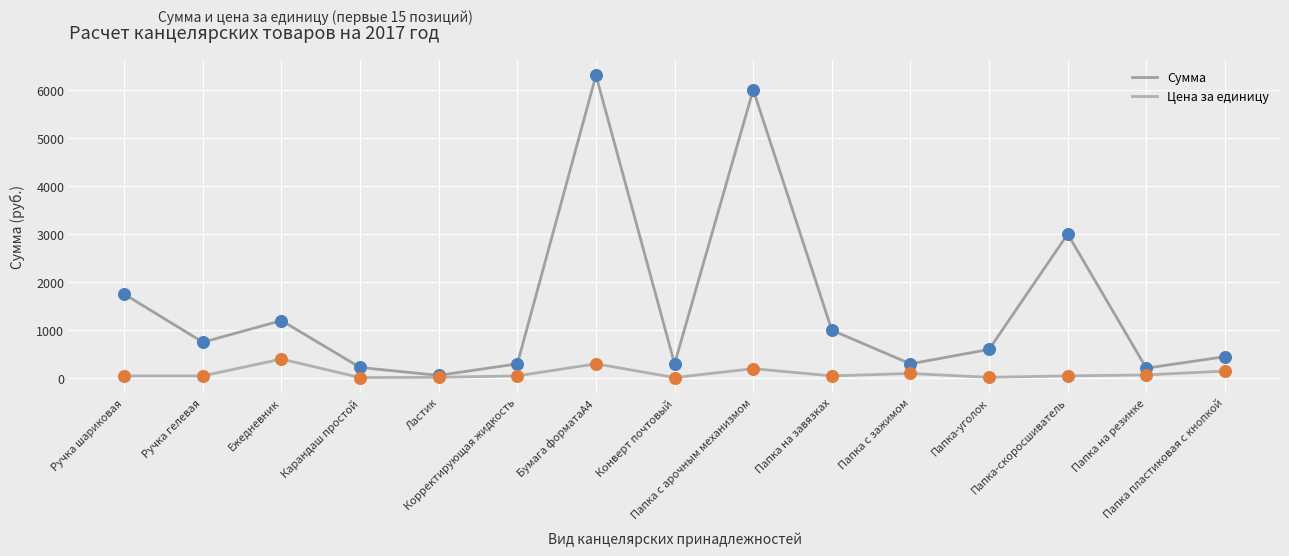

At how many categories does at least one series exceed 3760?

2